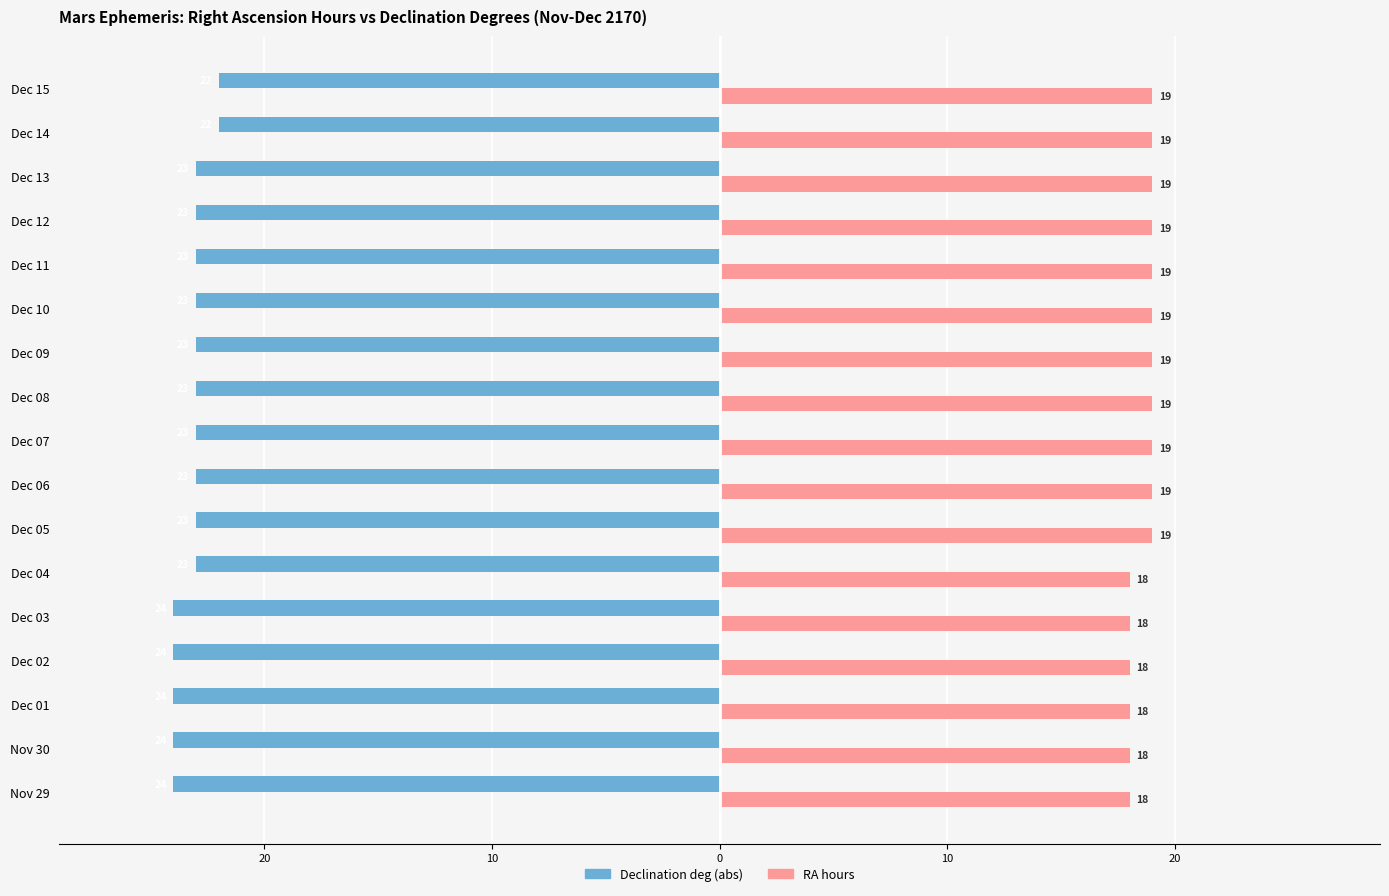

At which label is RA hours closest to 18?

Nov 29